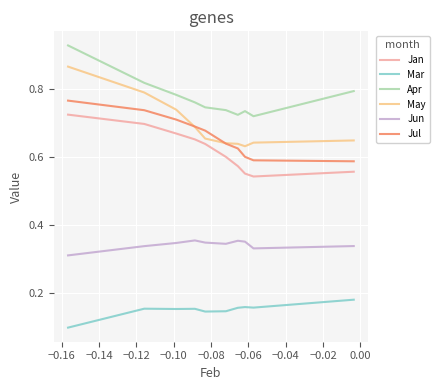

Count the Apr values in the range 0 to 1.

10